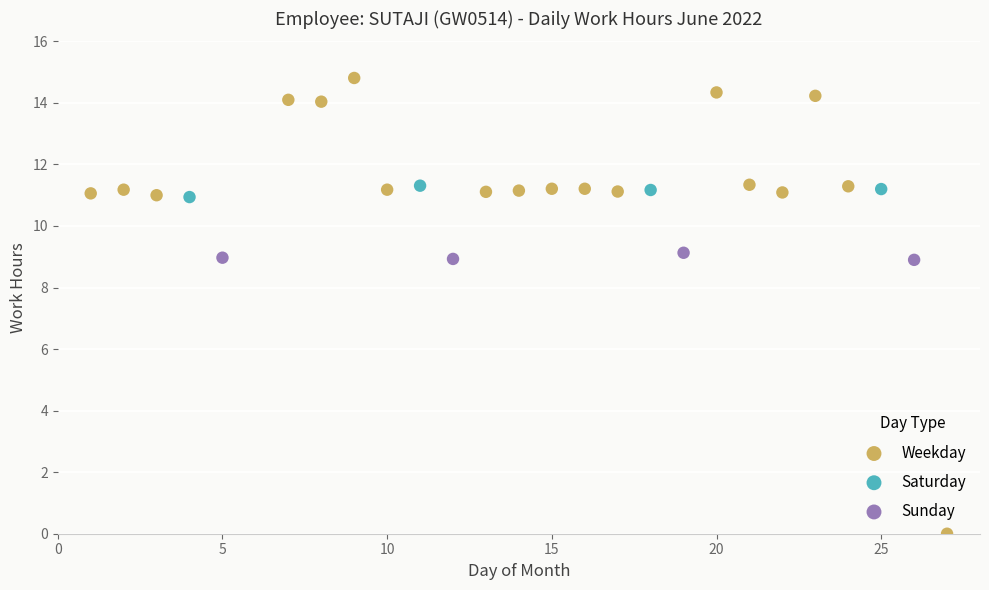

Which series contains the highest Y value?

Weekday